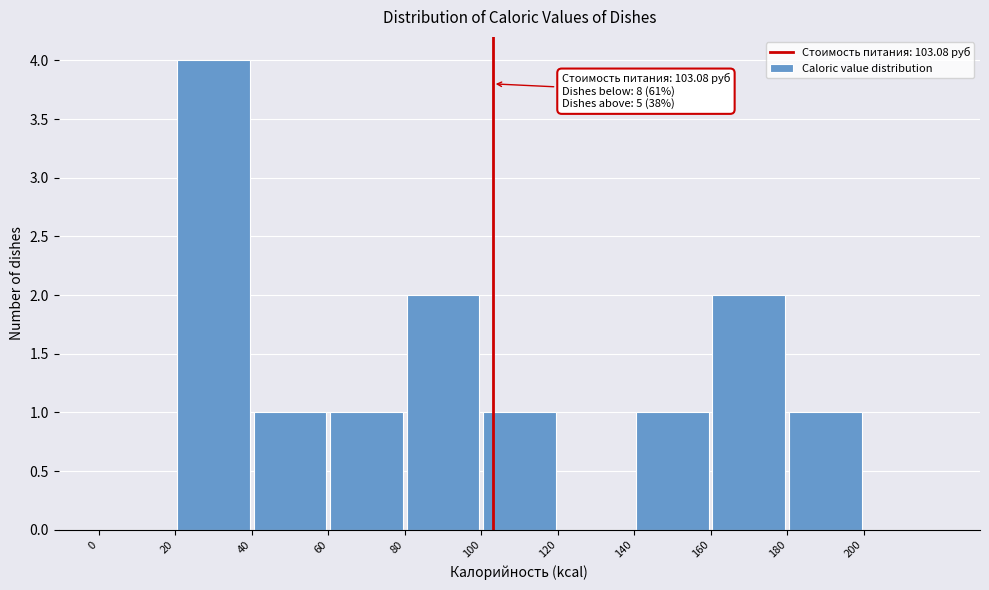

Over which range of the x-axis is the bar tallest?

20 to 40